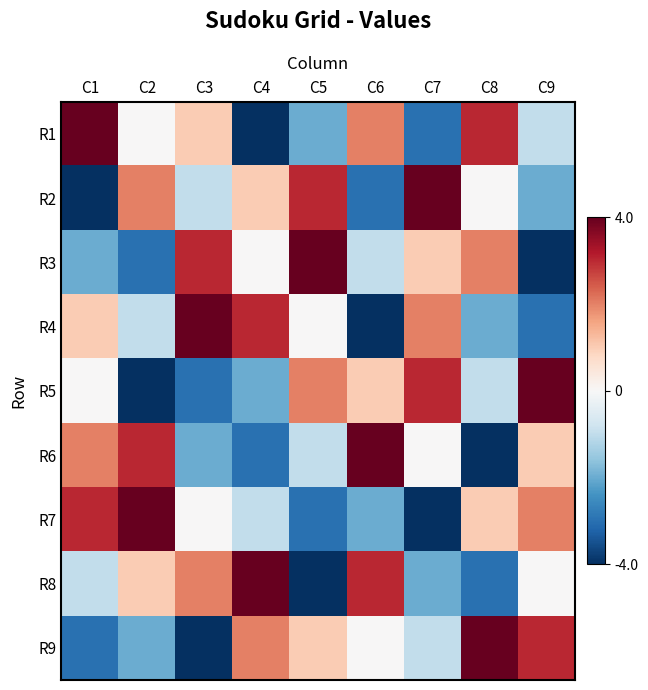

At C7, list the series in order from smallest to largest.

R7, R1, R8, R9, R6, R3, R4, R5, R2